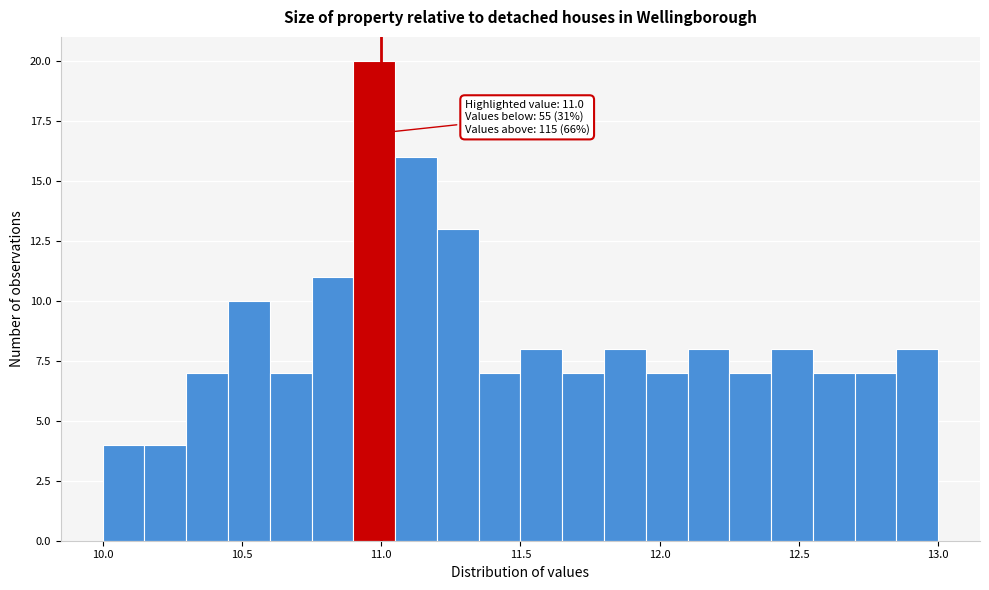

Read against the x-axis, roughly where is the centre of the tallest bar?

11.00